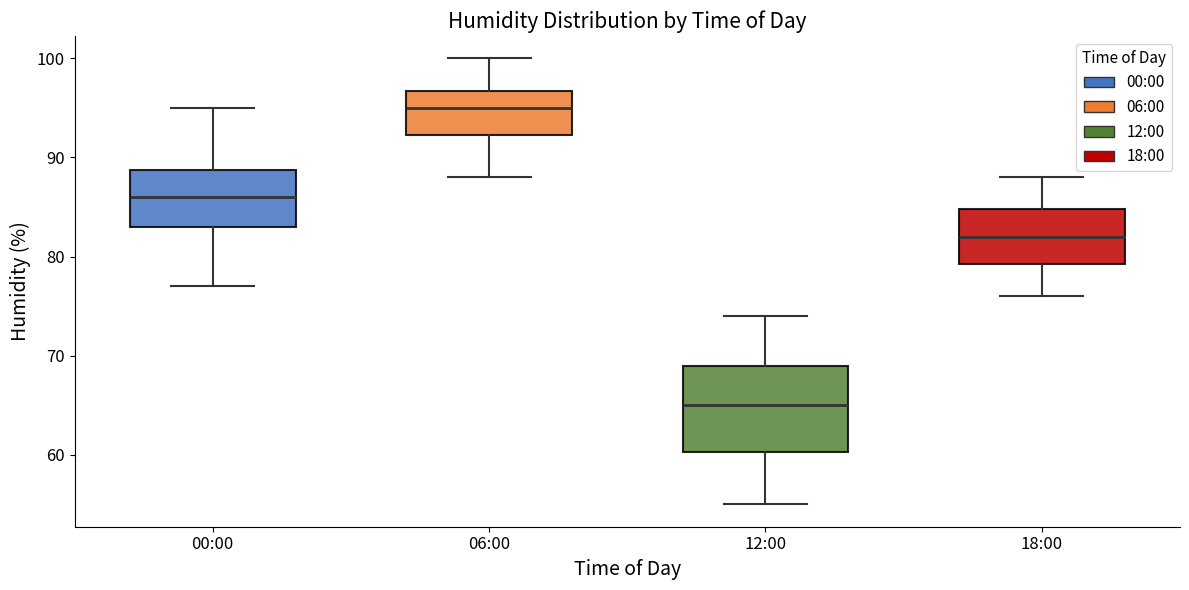

Which box has the highest median line?

06:00